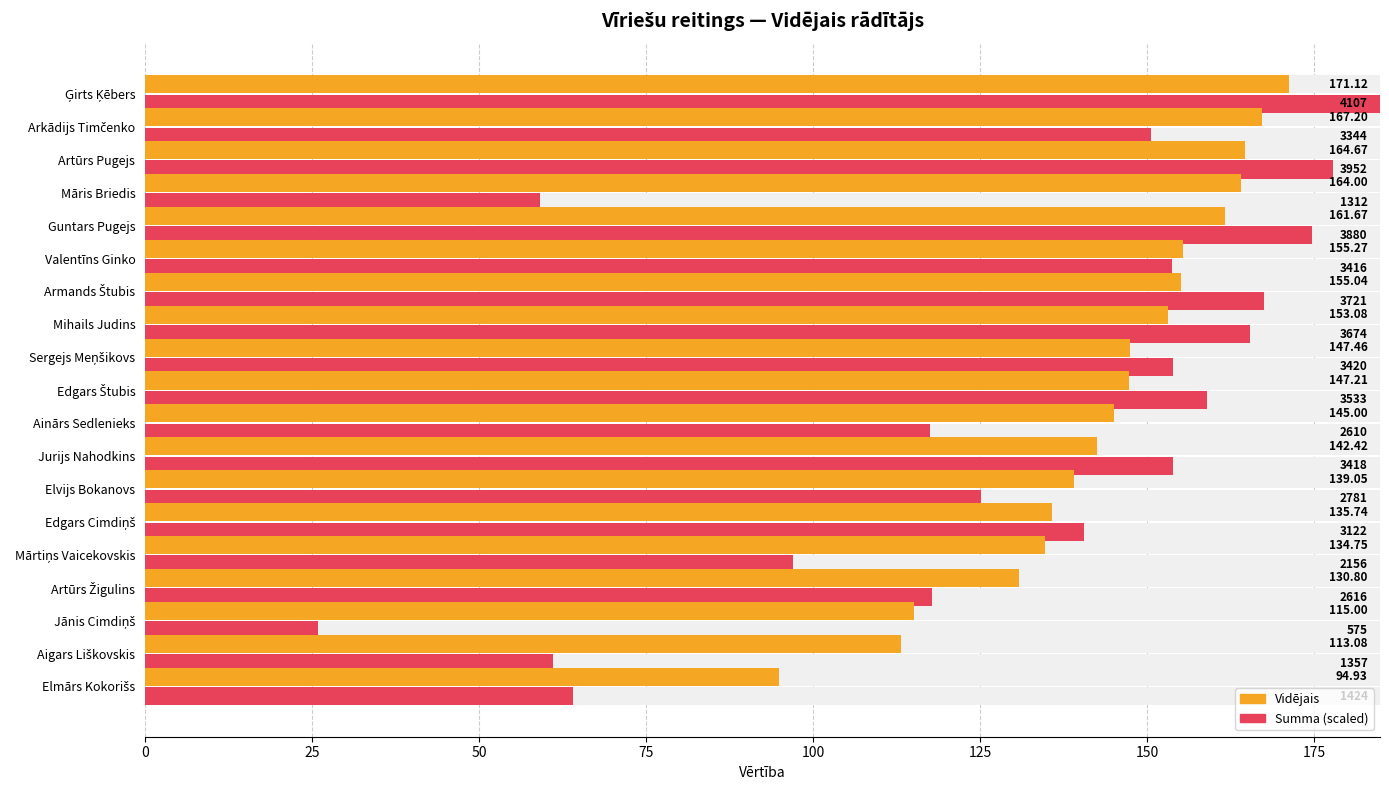

Rank the series at Jānis Cimdiņš from highest to lowest value.

Vidējais, Summa (scaled)